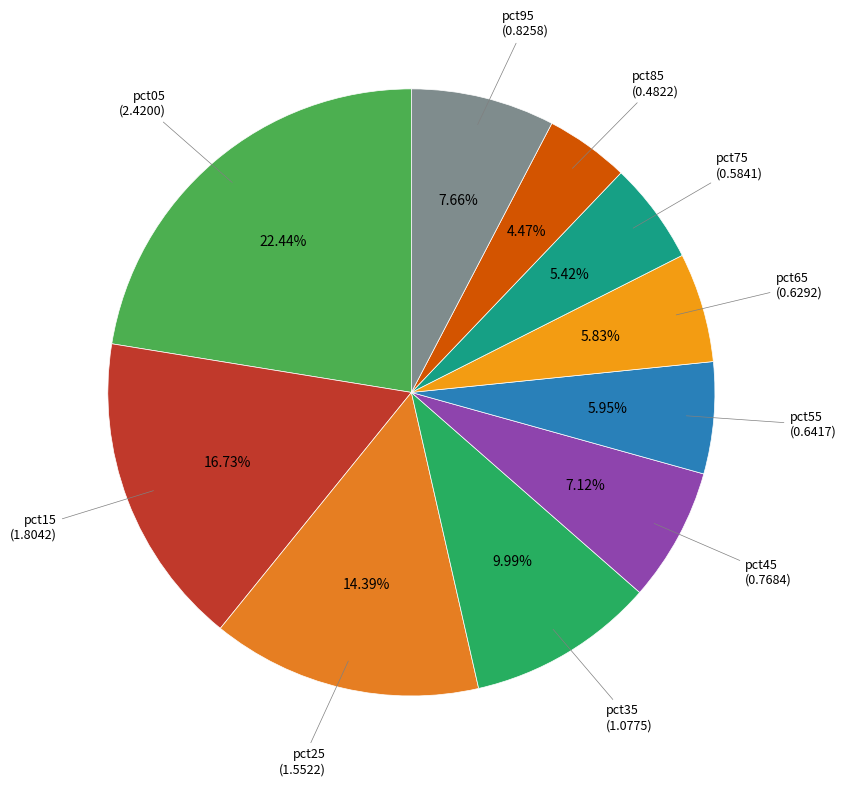

What percentage is the pct85 slice, to the nearest percent?

4%